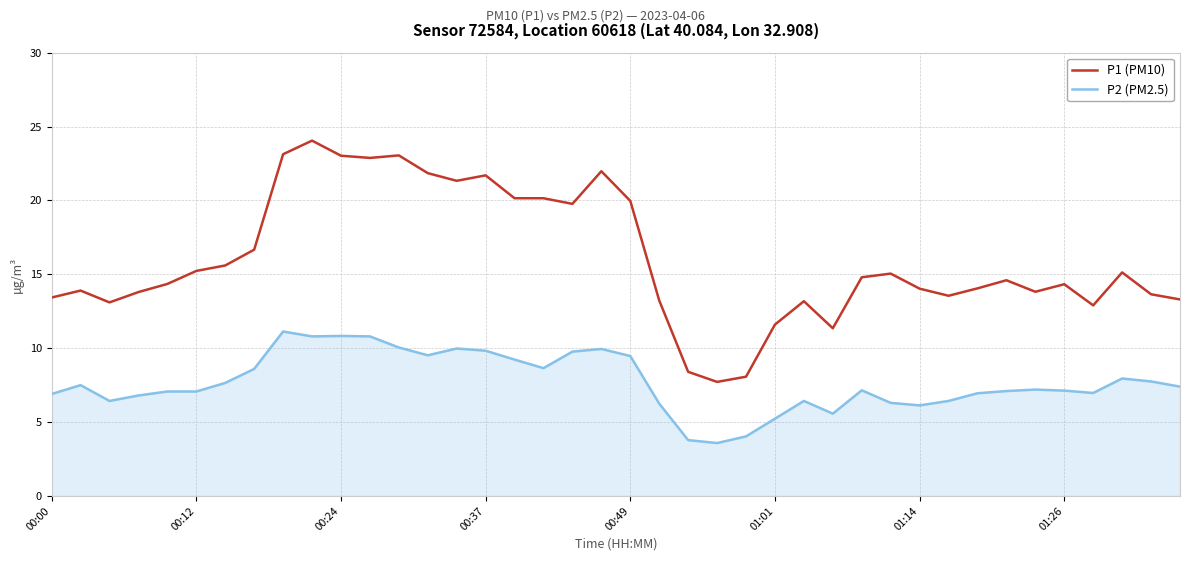

Which series has the largest total across all categories?

P1 (PM10)